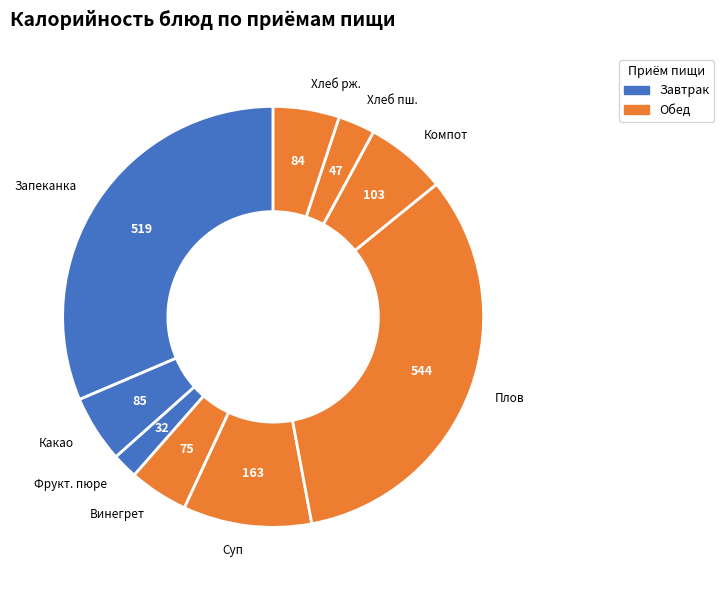

How many slices are in this pie chart?

9